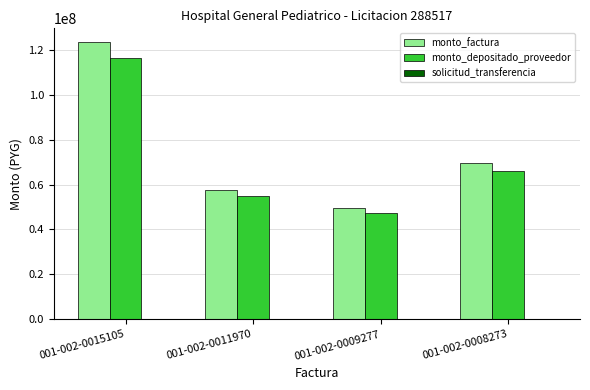

Count the number of categories in the chart.

4